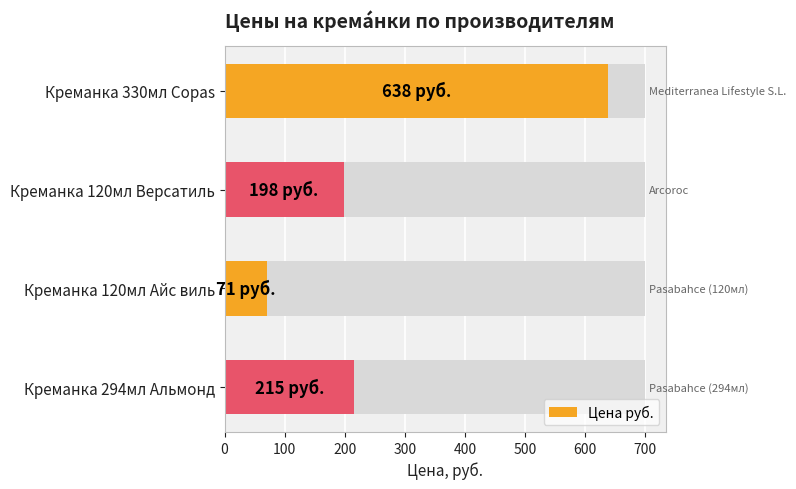

Reading left to right, extract all data points from this chart.

638	198	71	215